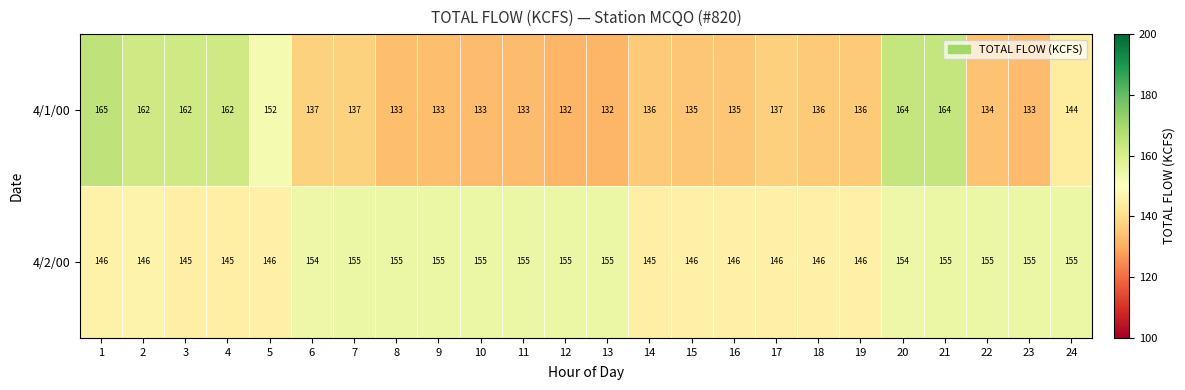

Which category has the highest value across all series?

1